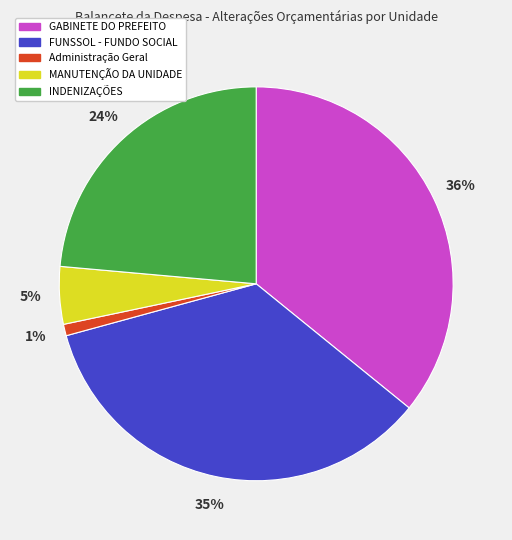

Count the number of slices in the pie.

5